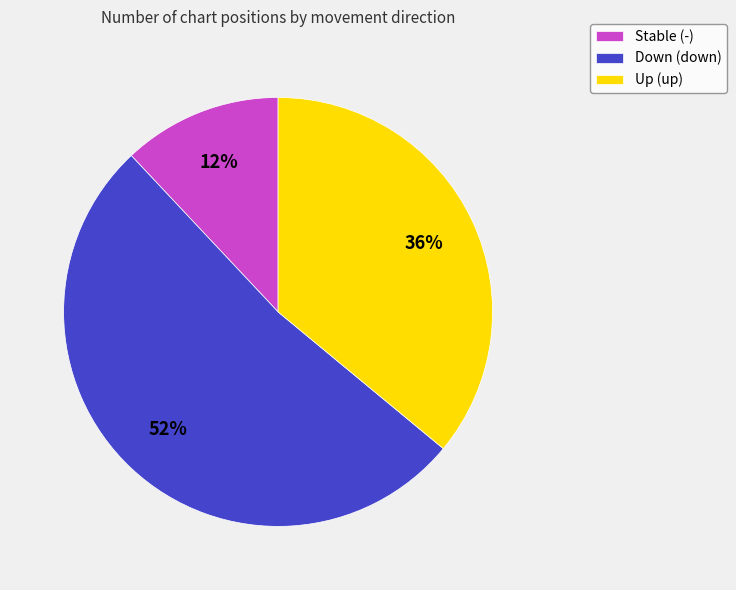

How many segments does this pie chart have?

3